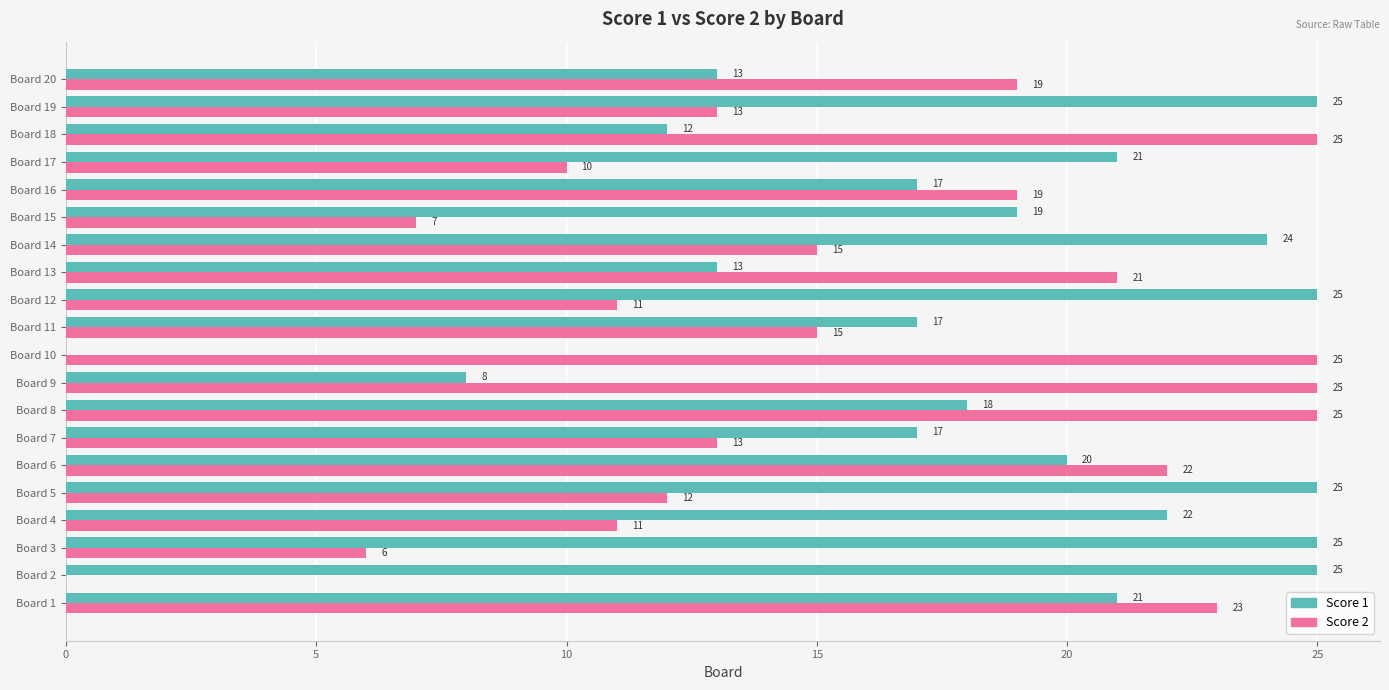

What is the sum of all Score 2 values?

317